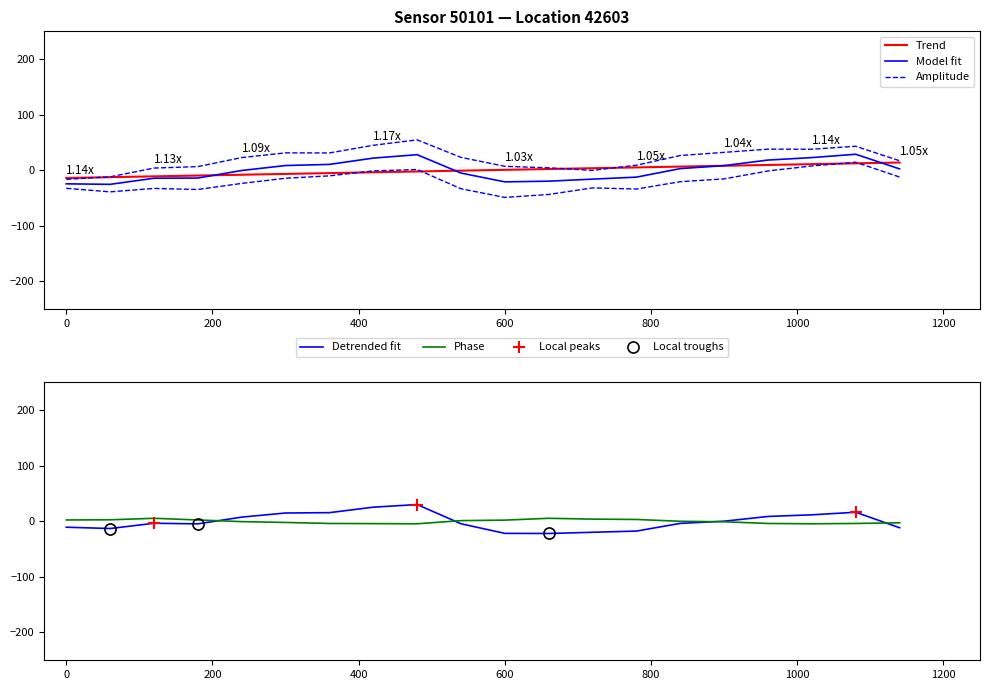

True or false: temperature and pressure cross at least once.

True